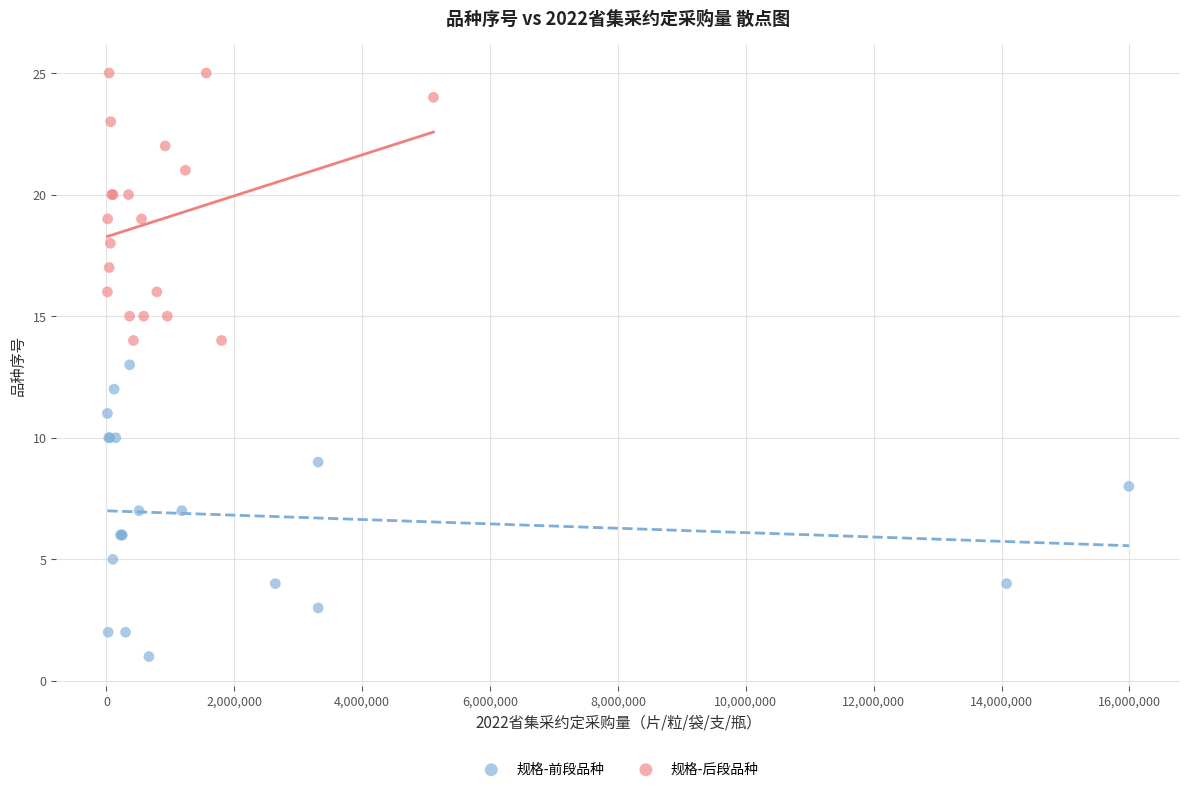

Which series reaches the maximum Y coordinate?

规格-后段品种